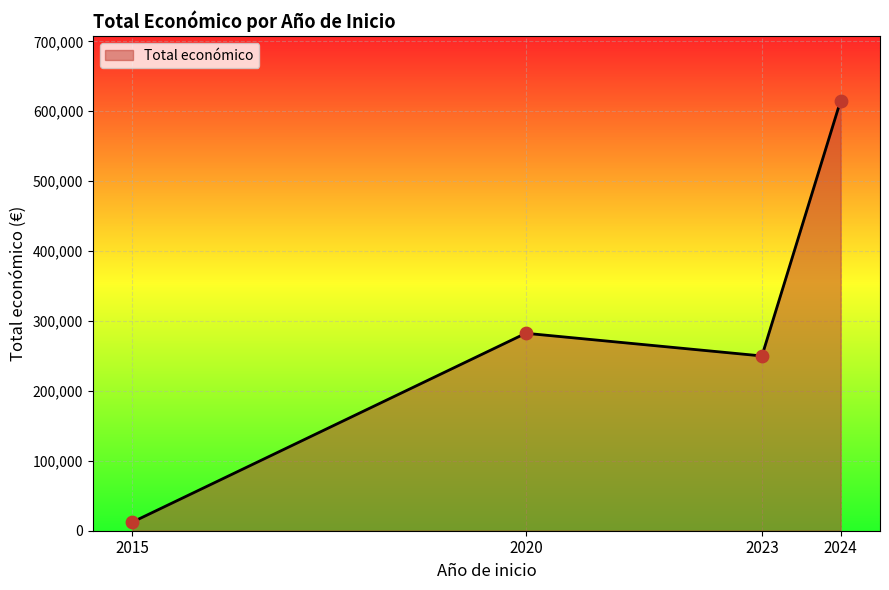

What is the ratio of the value at 2020 to the value at 2024?

0.5